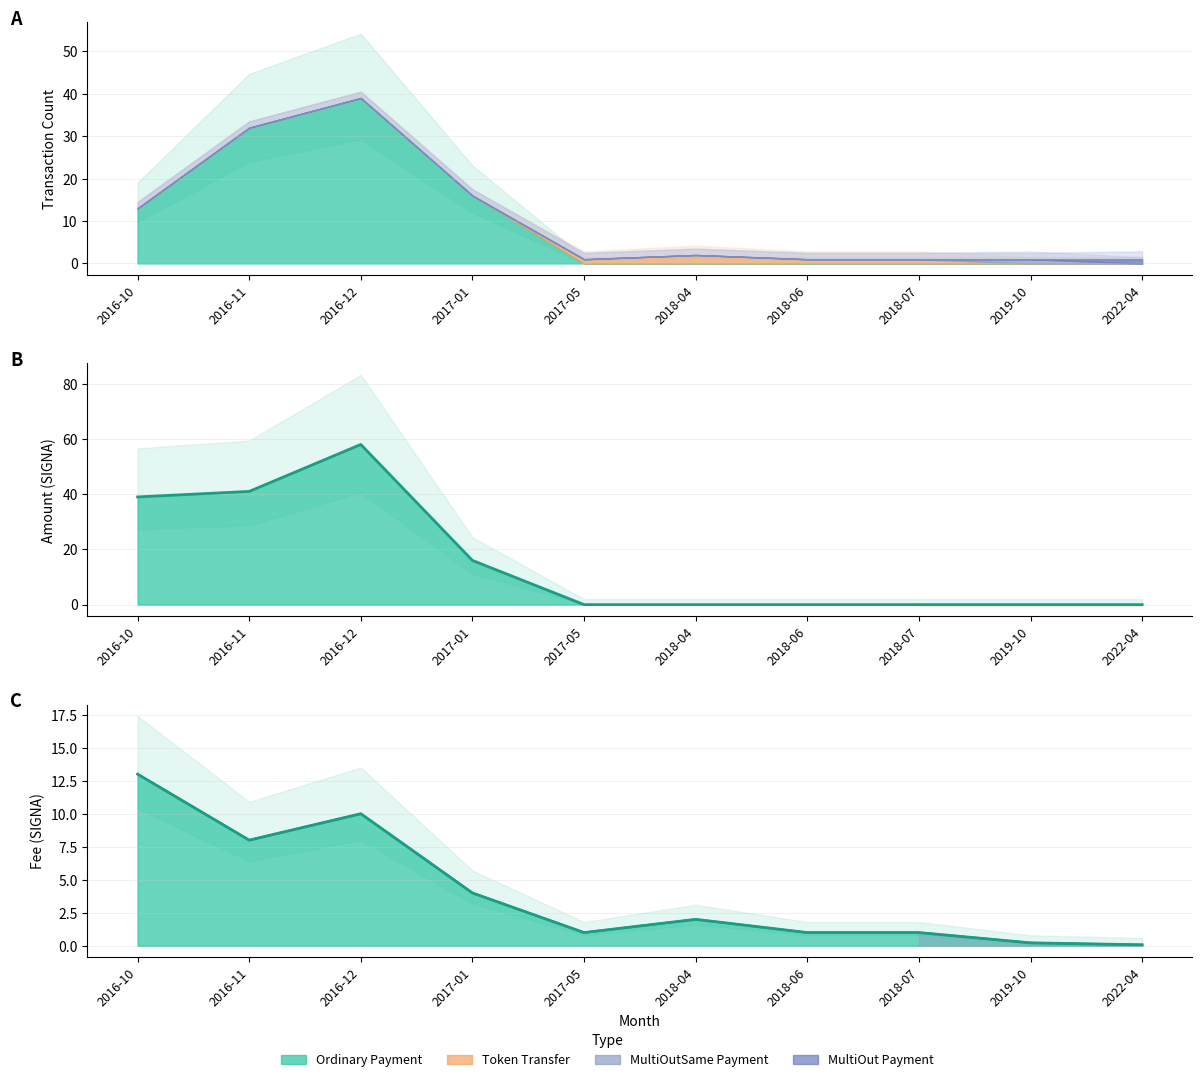

At which category is the sum across all series the highest?

2016-12